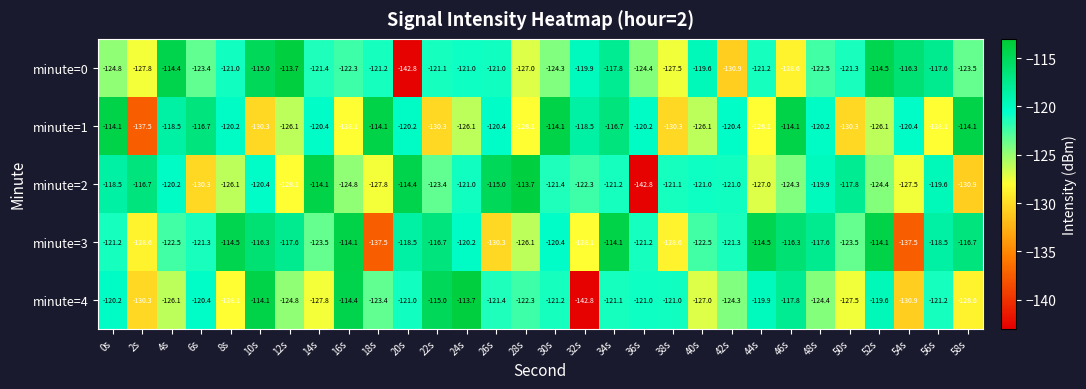

Rank the series at 28s from lowest to highest value.

minute=1, minute=0, minute=3, minute=4, minute=2